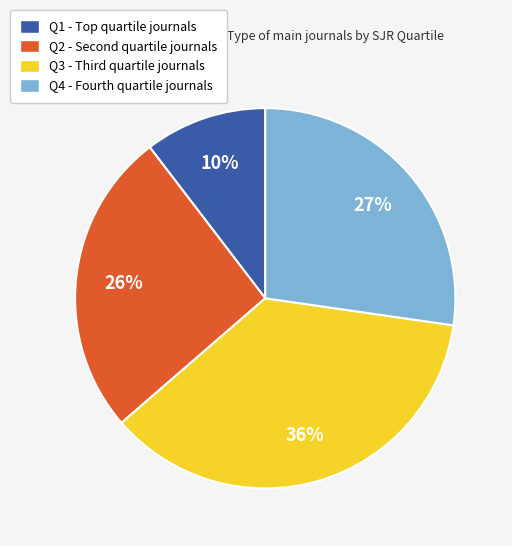

Is it true that Q2 is 26% of the pie?

True